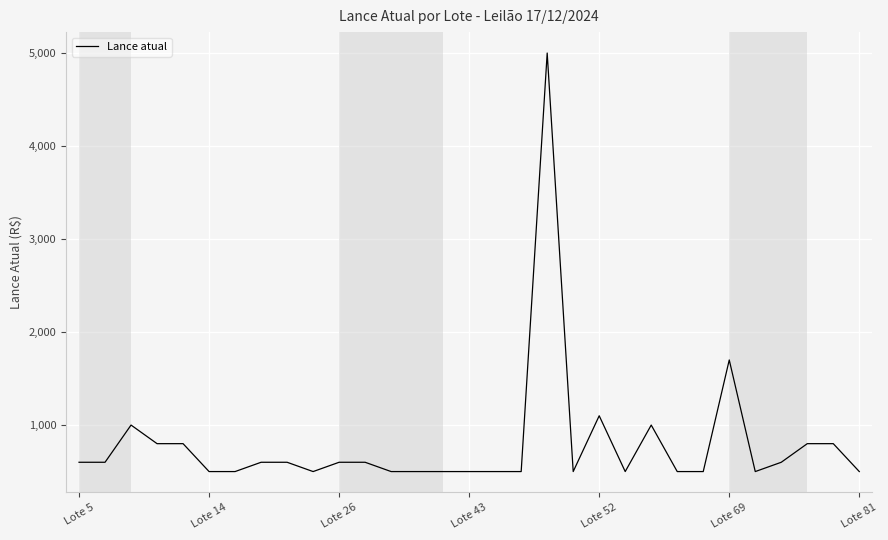

What is the greatest value displayed?

5000